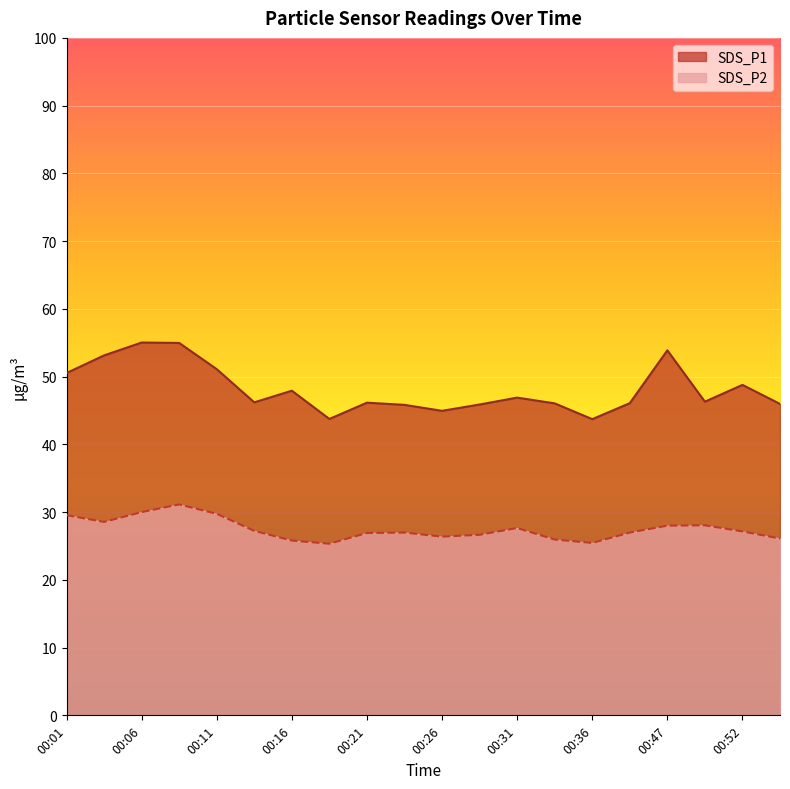

How many interior local valleys does the SDS_P1 series have?

5